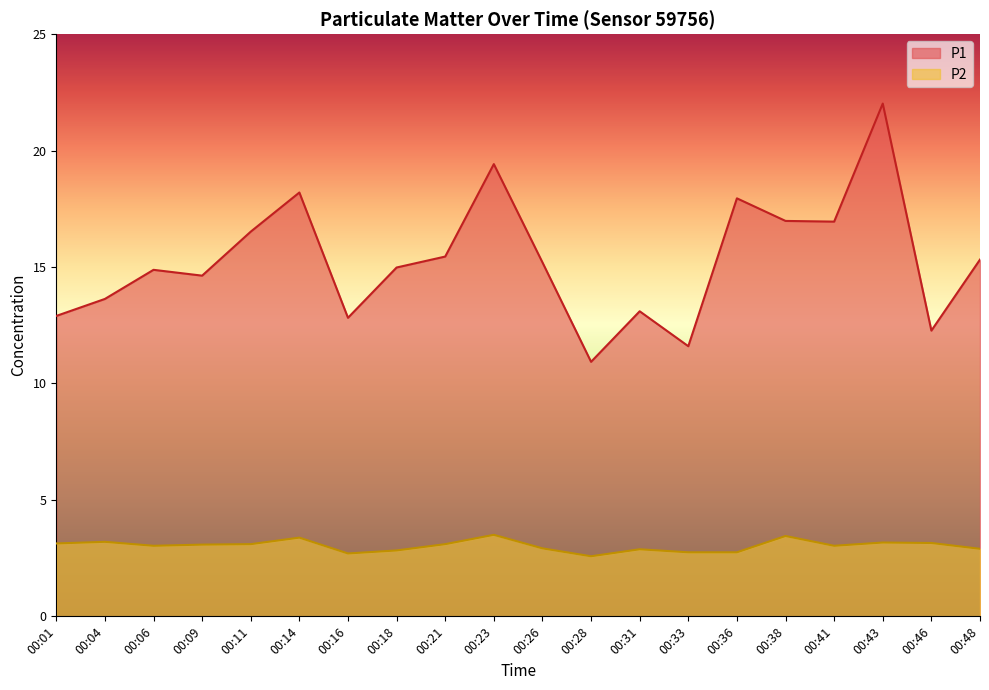

What is the difference between the highest and lowest values at 00:14?

14.8